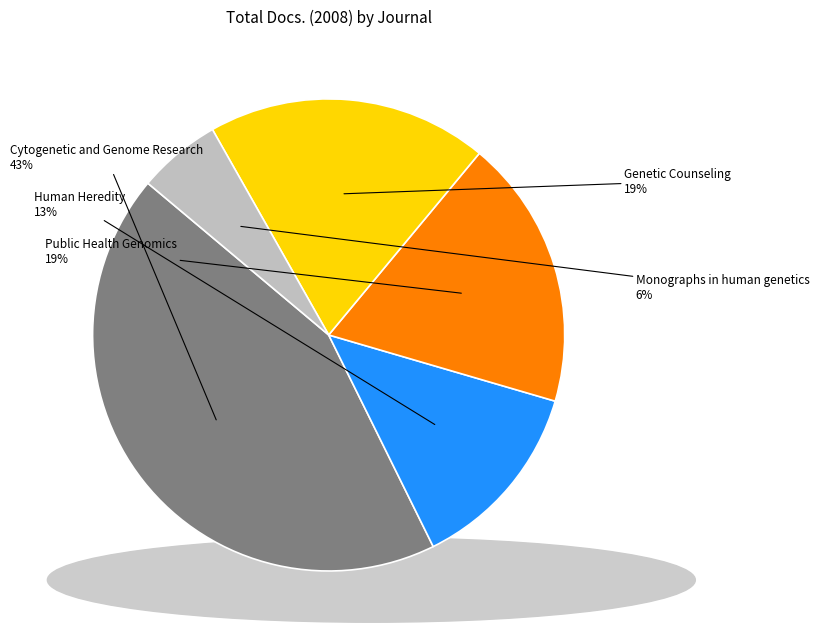

Which slice is the smallest?

Monographs in human genetics